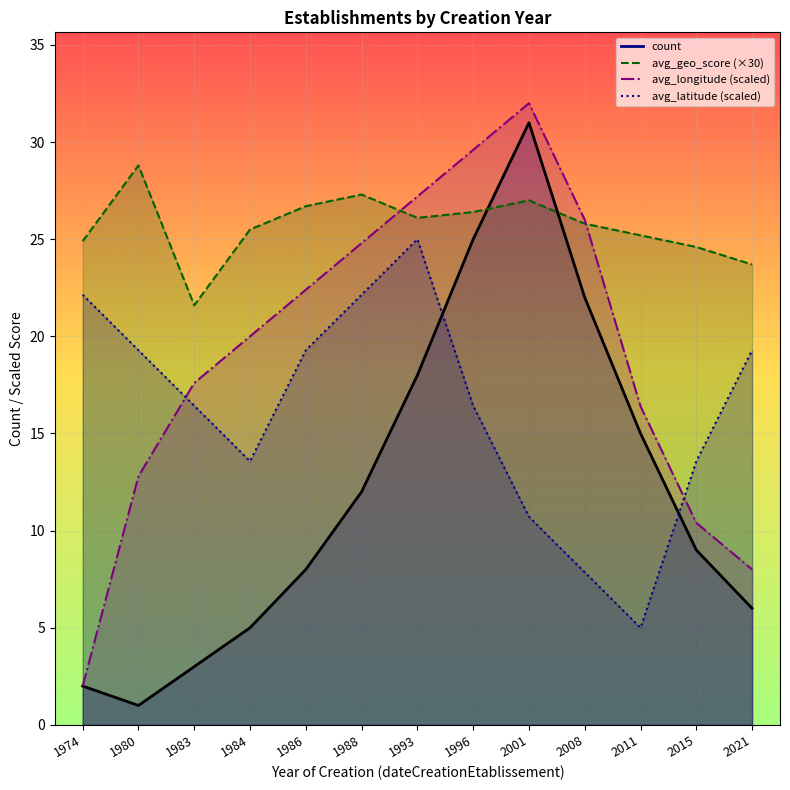

How many times do count and avg_latitude cross each other?

2